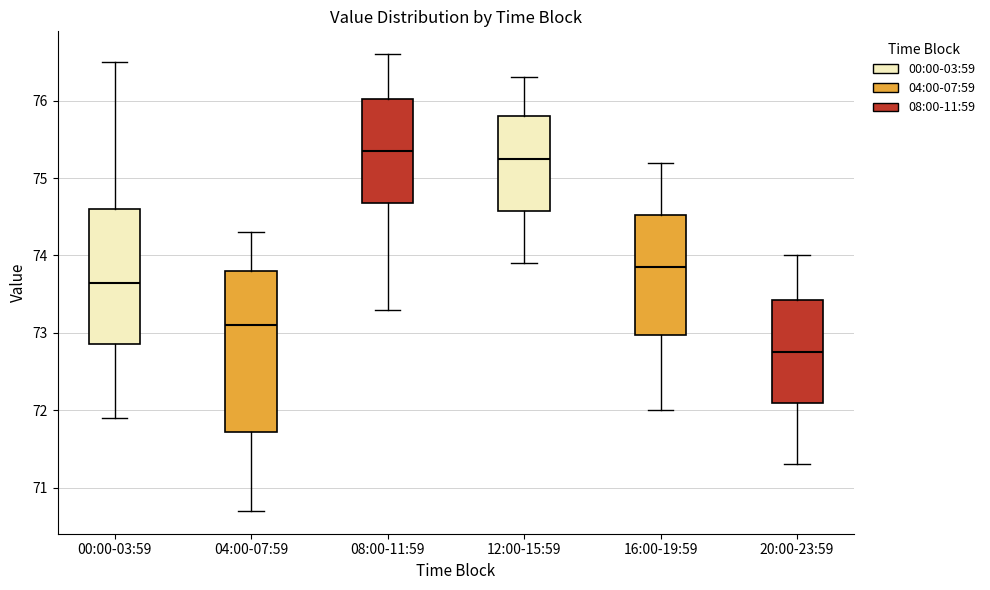

Reading left to right, transcribe this box plot: for each box, give where its median line is, the range the box spans, and where its two whiskers end, as read against the y-axis. The values are not printed on the chart, so give them approximately, as read against the axis.

00:00-03:59: median 73.7, box 72.9 to 74.6, whiskers 71.9 to 76.5
04:00-07:59: median 73.1, box 71.7 to 73.8, whiskers 70.7 to 74.3
08:00-11:59: median 75.4, box 74.7 to 76.0, whiskers 73.3 to 76.6
12:00-15:59: median 75.3, box 74.6 to 75.8, whiskers 73.9 to 76.3
16:00-19:59: median 73.9, box 73.0 to 74.5, whiskers 72.0 to 75.2
20:00-23:59: median 72.8, box 72.1 to 73.4, whiskers 71.3 to 74.0